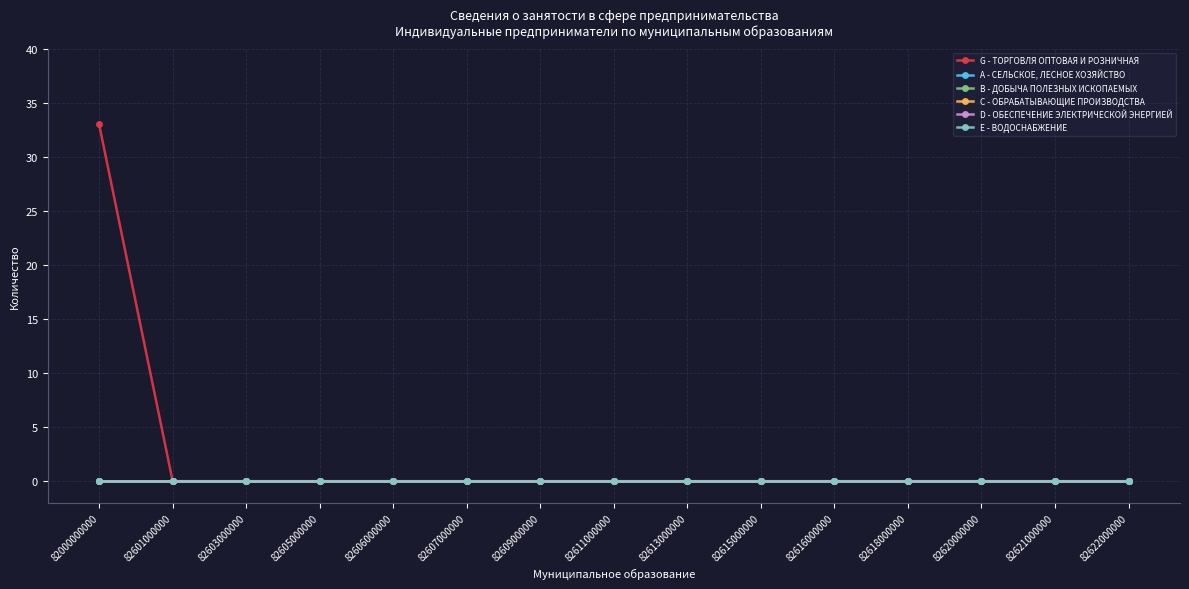

Rank the categories by C - ОБРАБАТЫВАЮЩИЕ ПРОИЗВОДСТВА value from lowest to highest.

82000000000, 82601000000, 82603000000, 82605000000, 82606000000, 82607000000, 82609000000, 82611000000, 82613000000, 82615000000, 82616000000, 82618000000, 82620000000, 82621000000, 82622000000